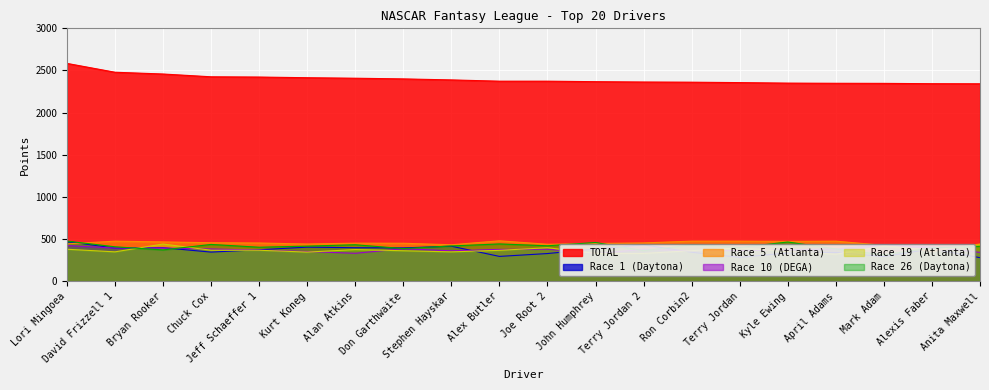

At which category does the chart reach its minimum across all series?

Anita Maxwell